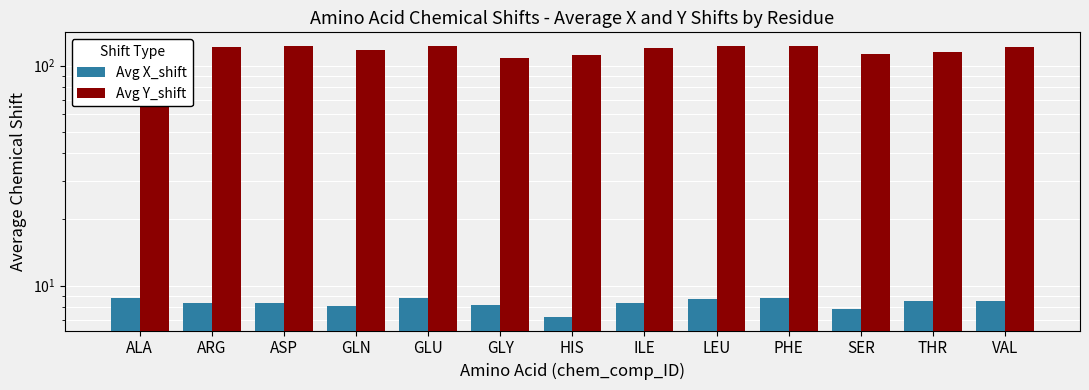

What is the spread (max minus min) of values at LEU?

114.2